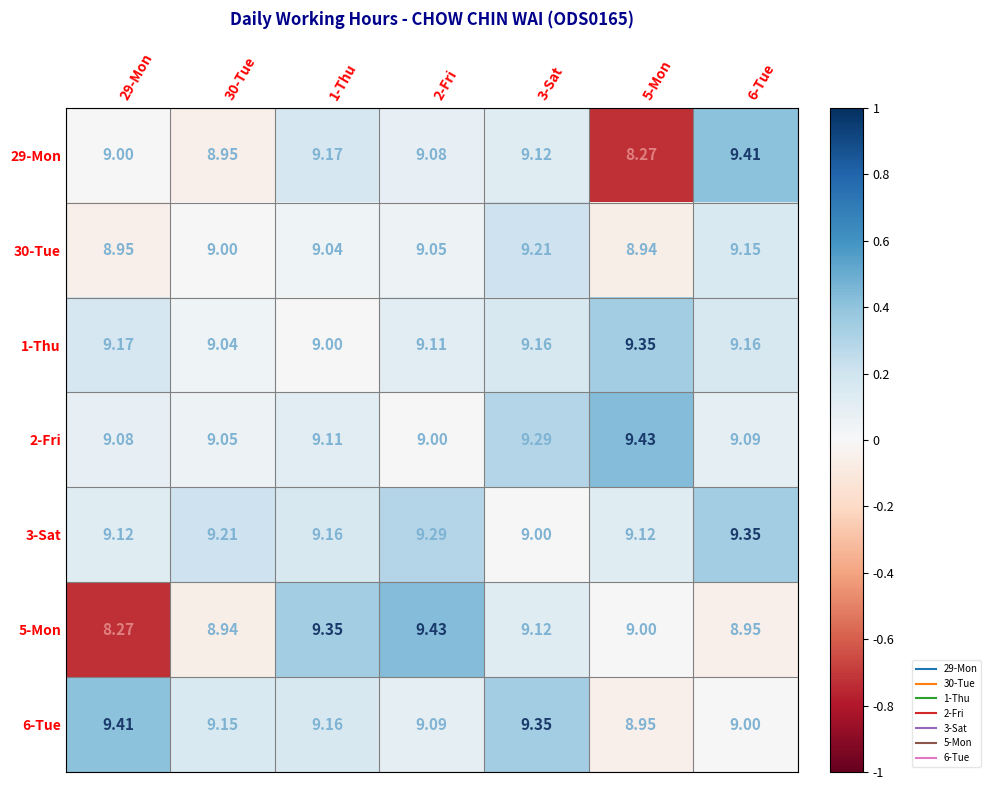

Is the value of 5-Mon at 29-Mon greater than the value of 1-Thu at 5-Mon?

No